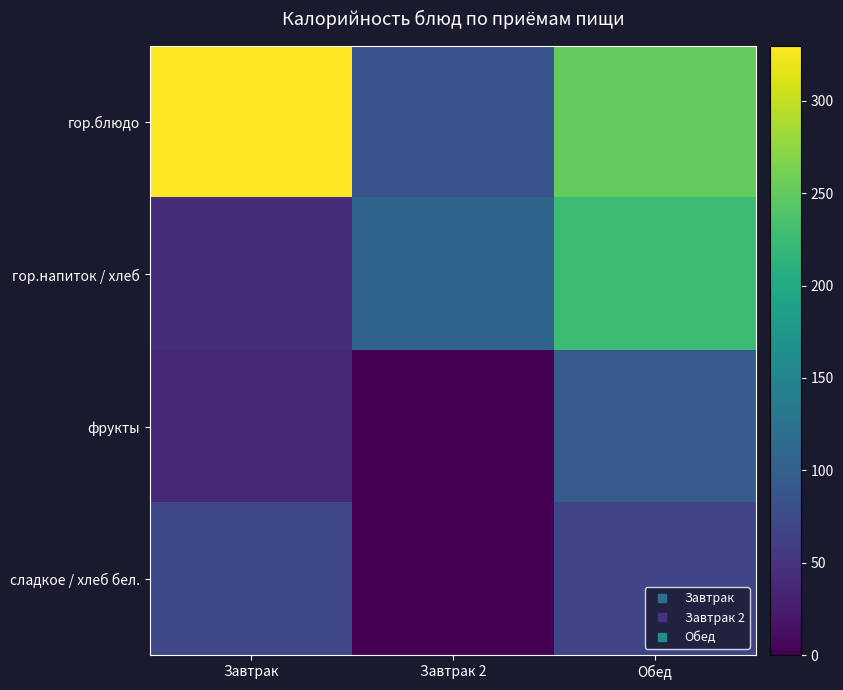

Reading left to right, list all the values displayed in this chart.

гор.блюдо: Завтрак=329.6	Завтрак 2=86.0	Обед=252.1
гор.напиток / хлеб: Завтрак=43.0	Завтрак 2=106.0	Обед=226.3
фрукты: Завтрак=38.6	Завтрак 2=0.0	Обед=96.0
сладкое / хлеб бел.: Завтрак=72.0	Завтрак 2=0.0	Обед=69.3